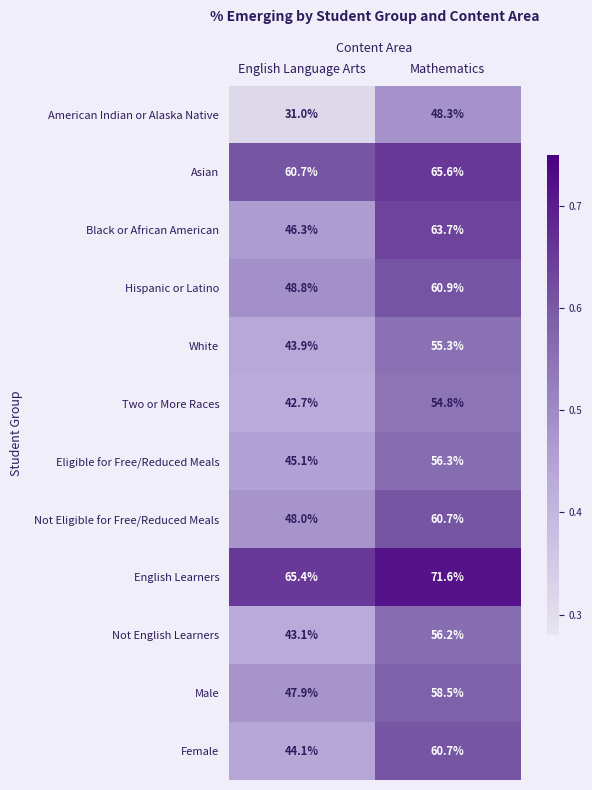

Reading left to right, list all the values displayed in this chart.

American Indian or Alaska Native: 31.0	48.3
Asian: 60.7	65.6
Black or African American: 46.3	63.7
Hispanic or Latino: 48.8	60.9
White: 43.9	55.3
Two or More Races: 42.7	54.8
Eligible for Free/Reduced Meals: 45.1	56.3
Not Eligible for Free/Reduced Meals: 48.0	60.7
English Learners: 65.4	71.6
Not English Learners: 43.1	56.2
Male: 47.9	58.5
Female: 44.1	60.7